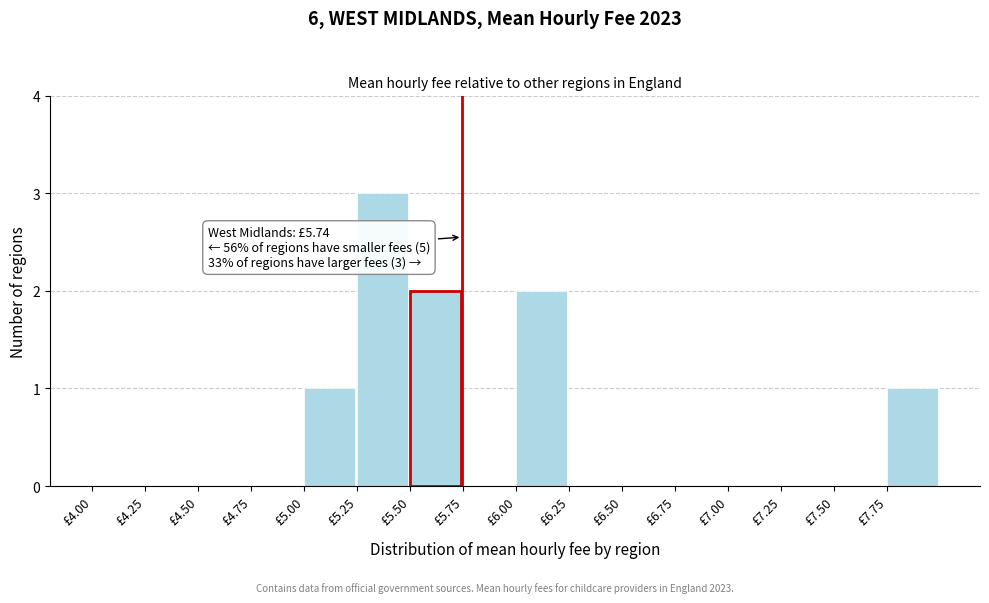

Which range on the x-axis has the tallest bar?

5.25 to 5.50